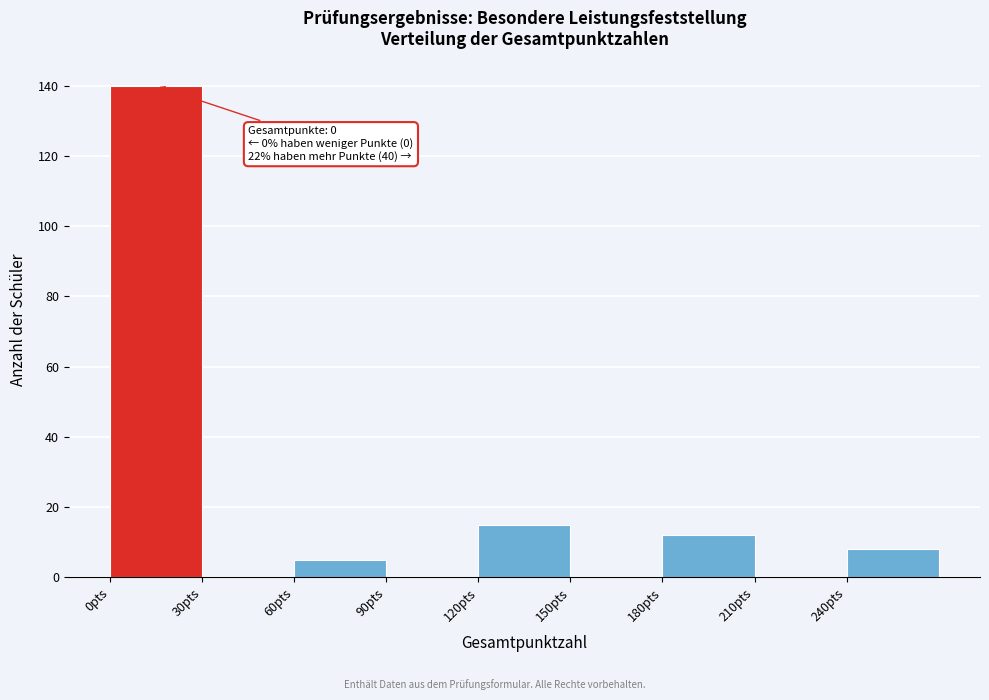

Over which range of the x-axis is the bar tallest?

0 to 30